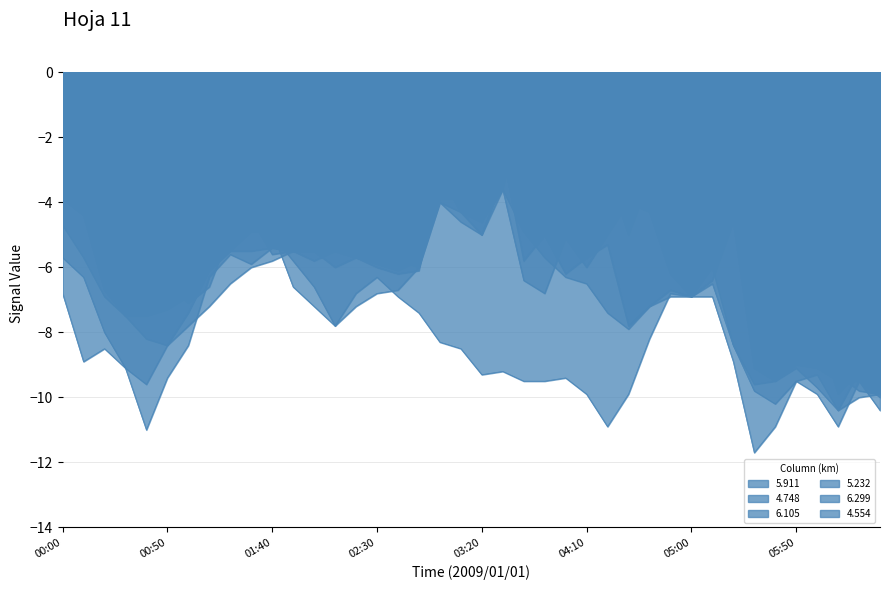

The 6.299 series shows -17.3 at 06:10. True or false?

False